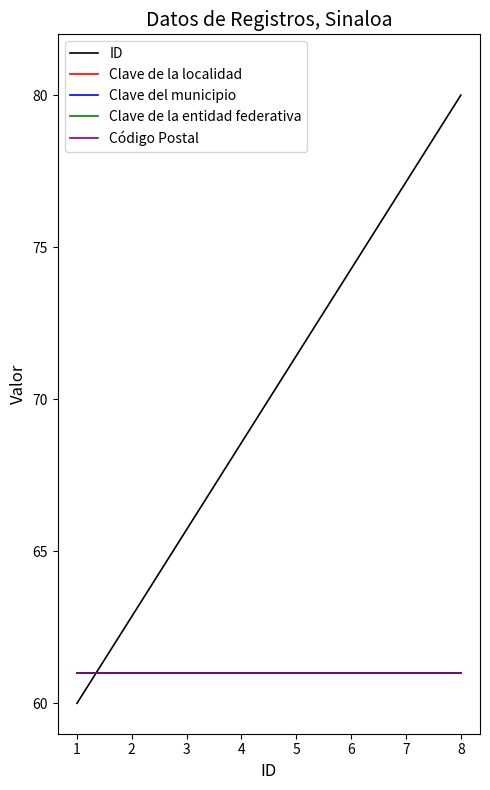

Reading right to left, what are all the values shown in this chart?

ID: 80.0	77.1	74.3	71.4	68.6	65.7	62.9	60.0
Clave de la localidad: 61.0	61.0	61.0	61.0	61.0	61.0	61.0	61.0
Clave del municipio: 61.0	61.0	61.0	61.0	61.0	61.0	61.0	61.0
Clave de la entidad federativa: 61.0	61.0	61.0	61.0	61.0	61.0	61.0	61.0
Código Postal: 61.0	61.0	61.0	61.0	61.0	61.0	61.0	61.0